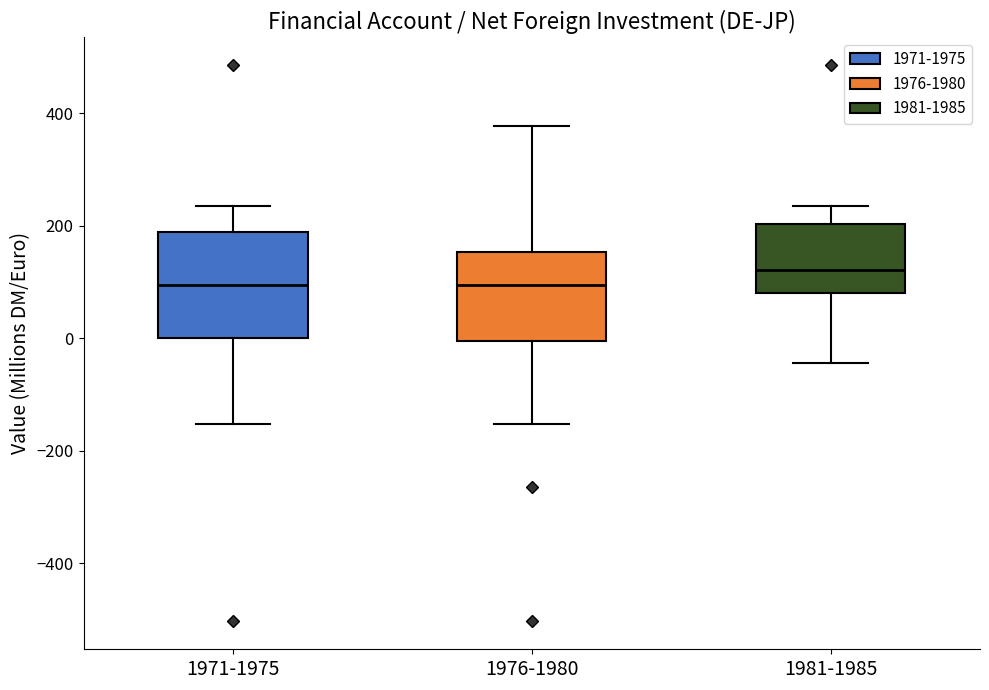

Where does the lower whisker of the box for 1976-1980 end on the y-axis? The values are not printed on the chart, so give them approximately, as read against the axis.

-160